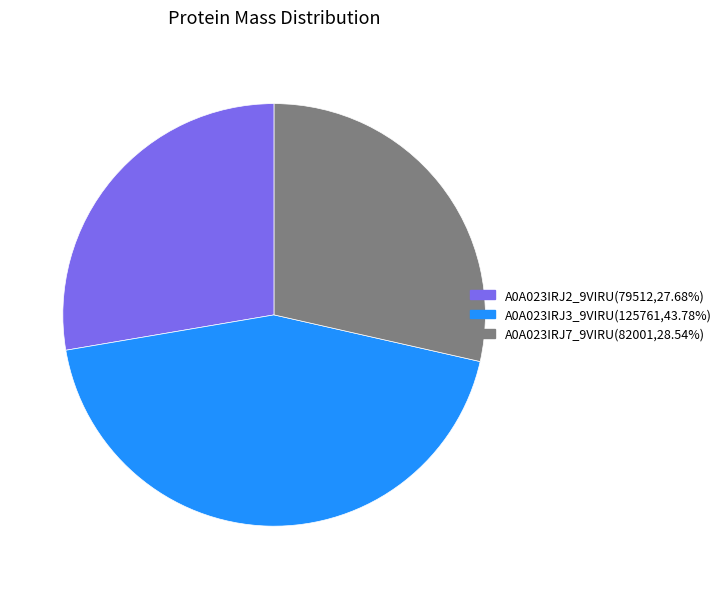

Combined, do A0A023IRJ2_9VIRU(79512,27.68%) and A0A023IRJ3_9VIRU(125761,43.78%) account for over 50%?

Yes